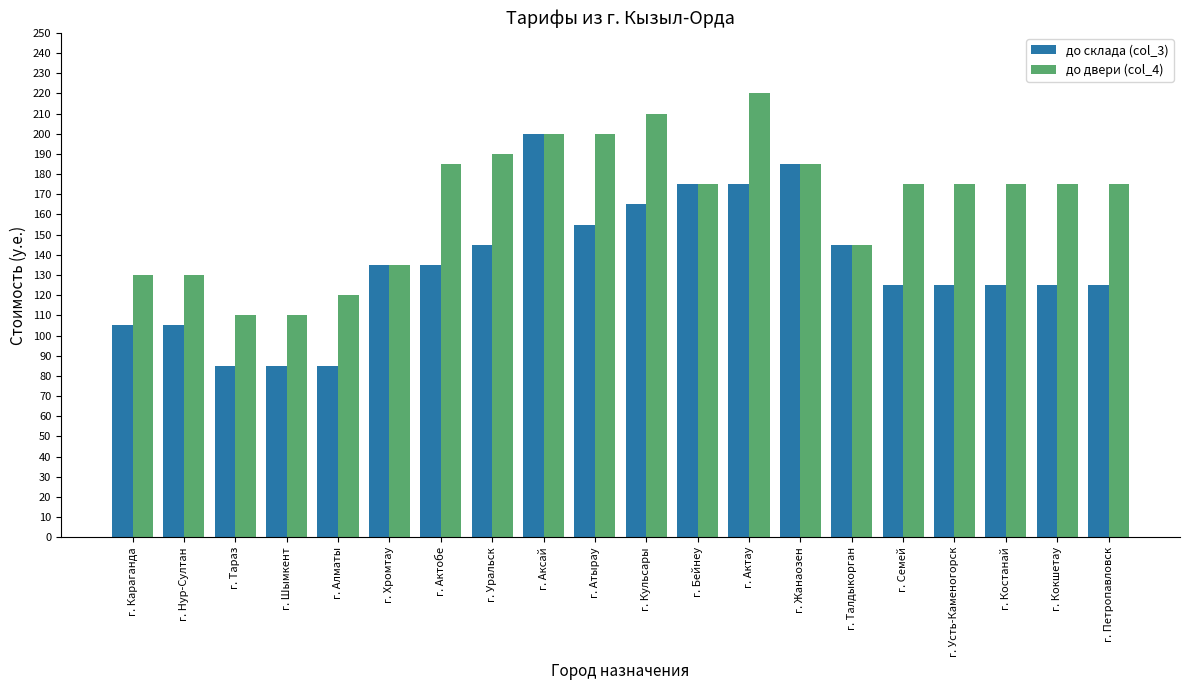

Which series has the largest total across all categories?

до двери (col_4)